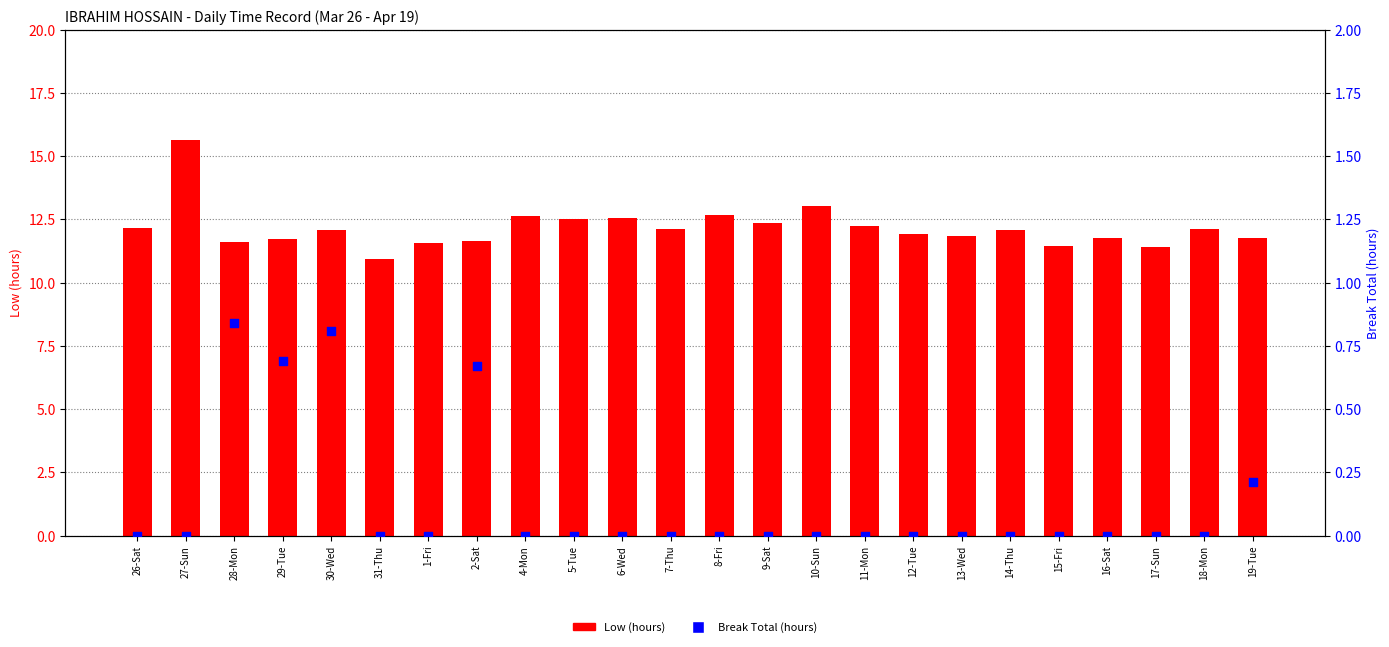

Which series reaches the minimum Y coordinate?

Break Total (hours)